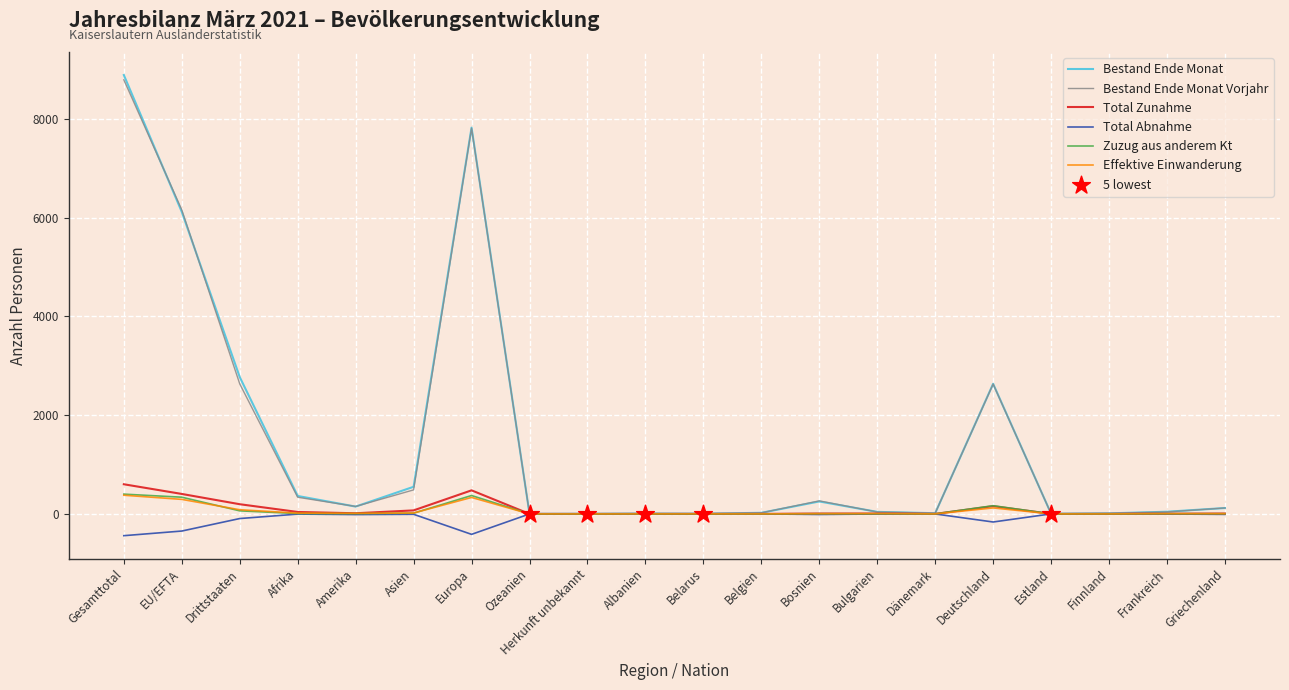

Between Europa and Deutschland, which series saw the biggest shift?

Bestand Ende Monat